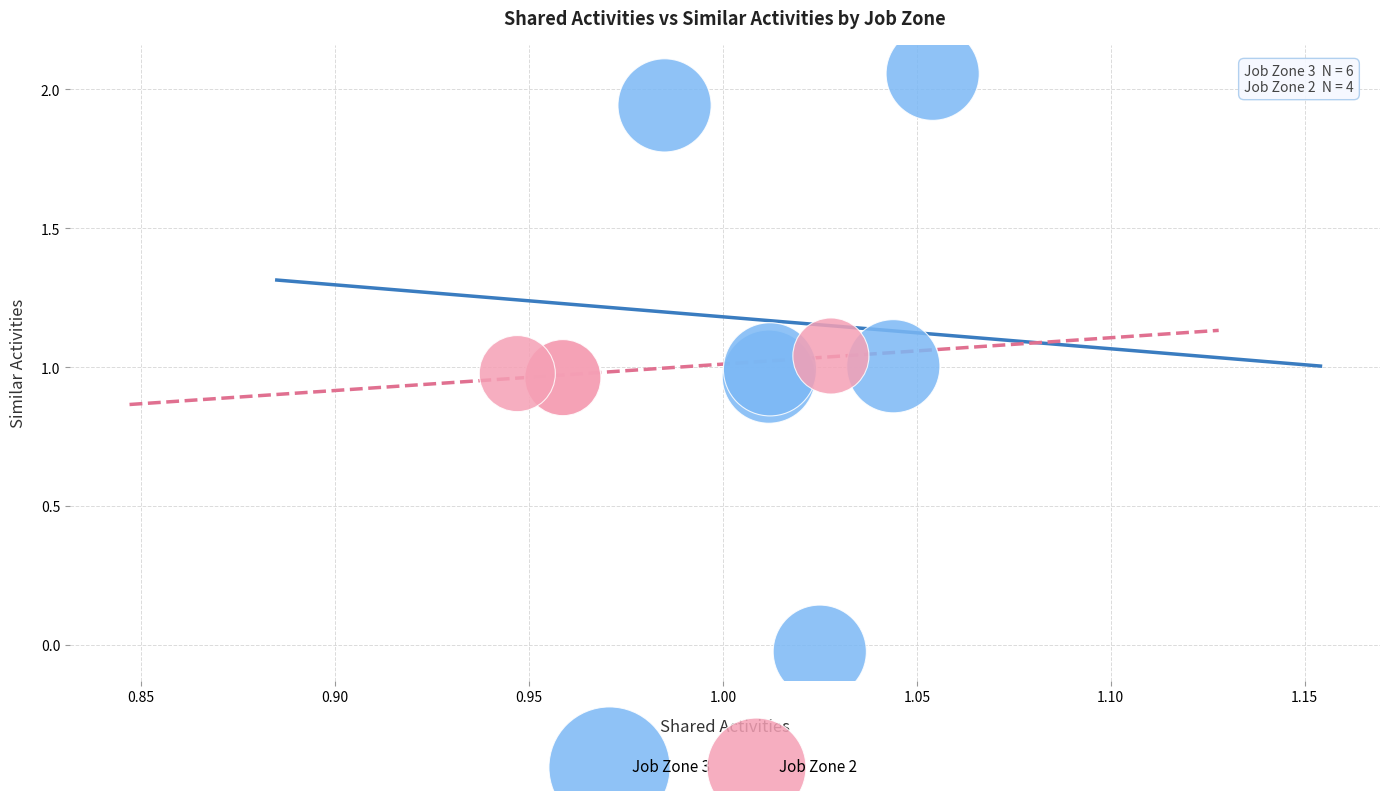

Which series has the largest Y range (max minus min)?

Job Zone 3